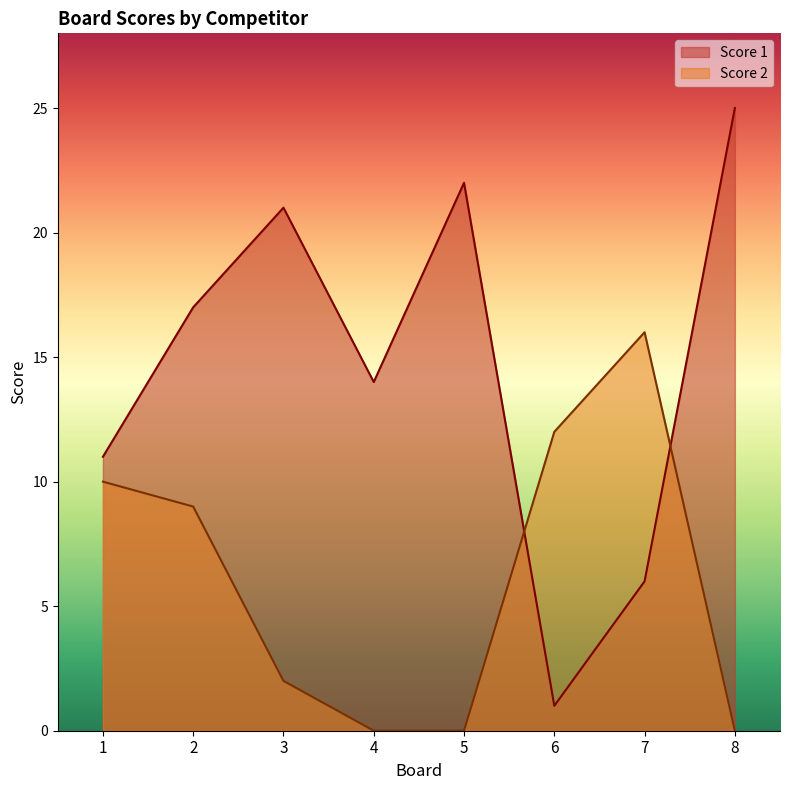

How many interior local peaks does the Score 2 series have?

1